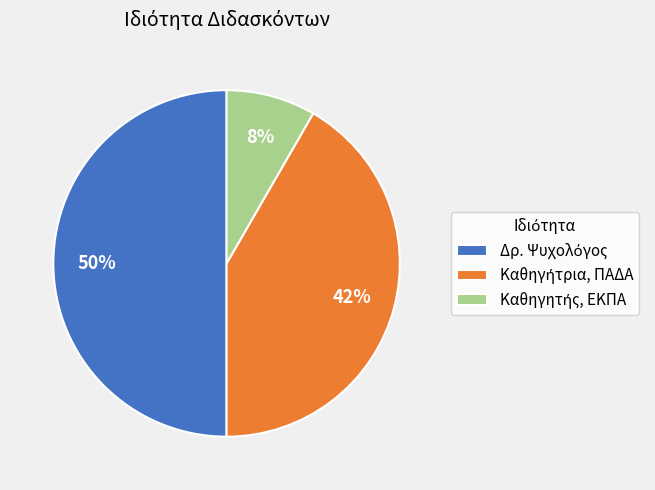

How many segments does this pie chart have?

3